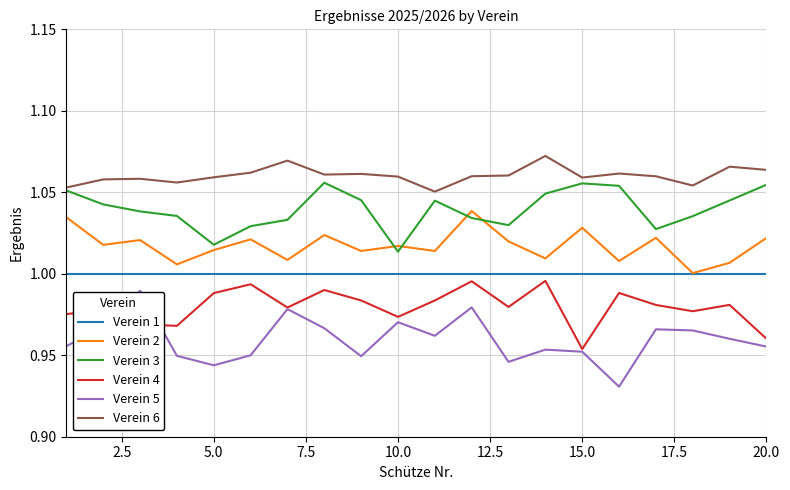

Rank the series by their average value, from highest to lowest.

Verein 6, Verein 3, Verein 2, Verein 1, Verein 4, Verein 5